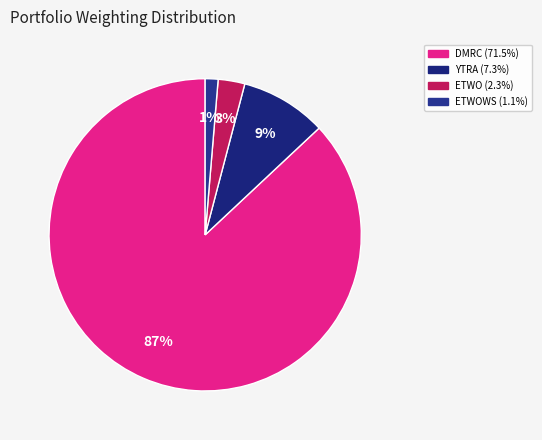

Count the number of slices in the pie.

4